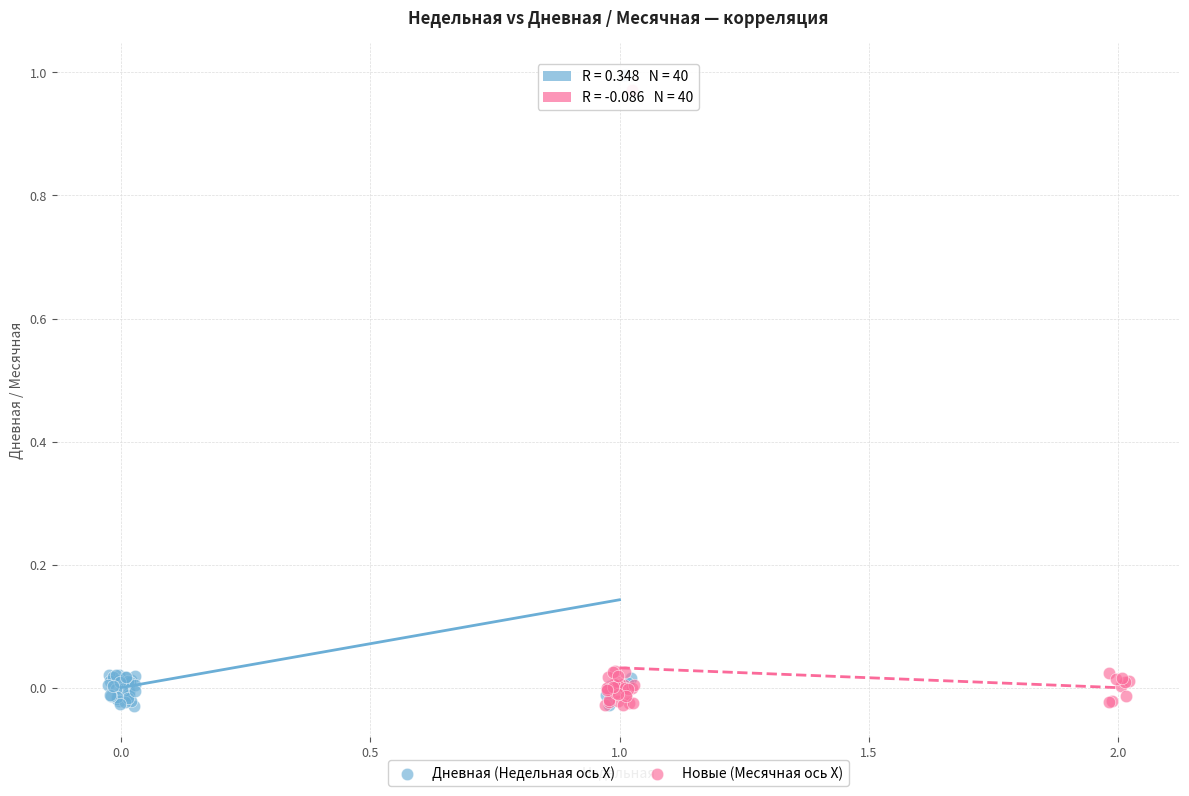

What are all the series names shown in the legend?

Дневная (Недельная ось X), Новые (Месячная ось X)